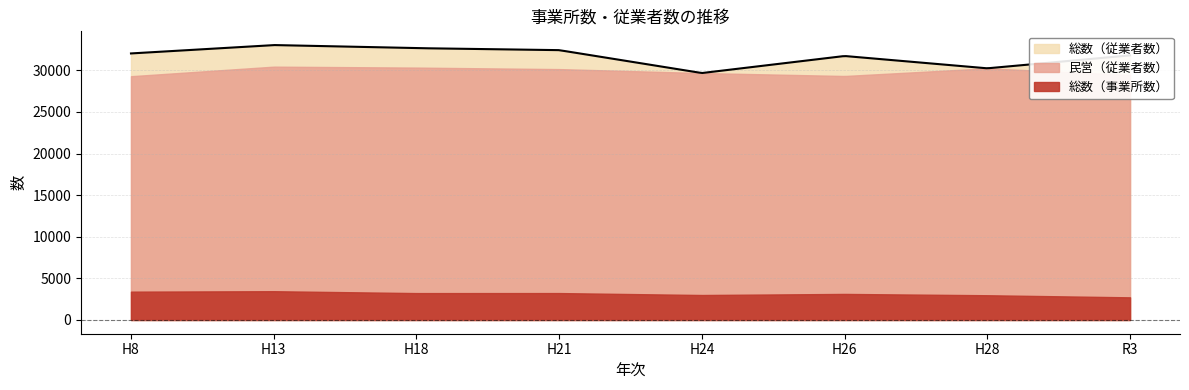

Reading right to left, transcribe all the data shown in this chart.

総数（従業者数）: R3=31795	H28=30240	H26=31720	H24=29673	H21=32424	H18=32665	H13=33035	H8=32028
民営（従業者数）: R3=29442	H28=30240	H26=29317	H24=29673	H21=30146	H18=30327	H13=30440	H8=29292
総数（事業所数）: R3=2720	H28=2972	H26=3130	H24=3000	H21=3233	H18=3230	H13=3456	H8=3403